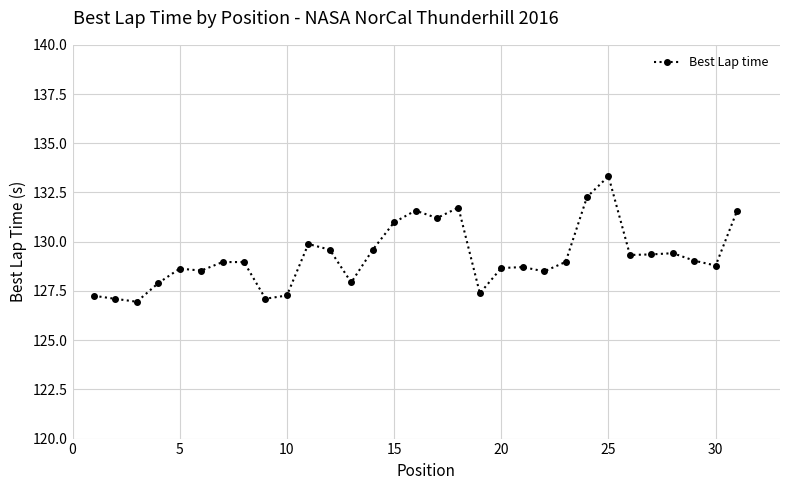

True or false: there are more than 1 points higher than both neighbors.

True